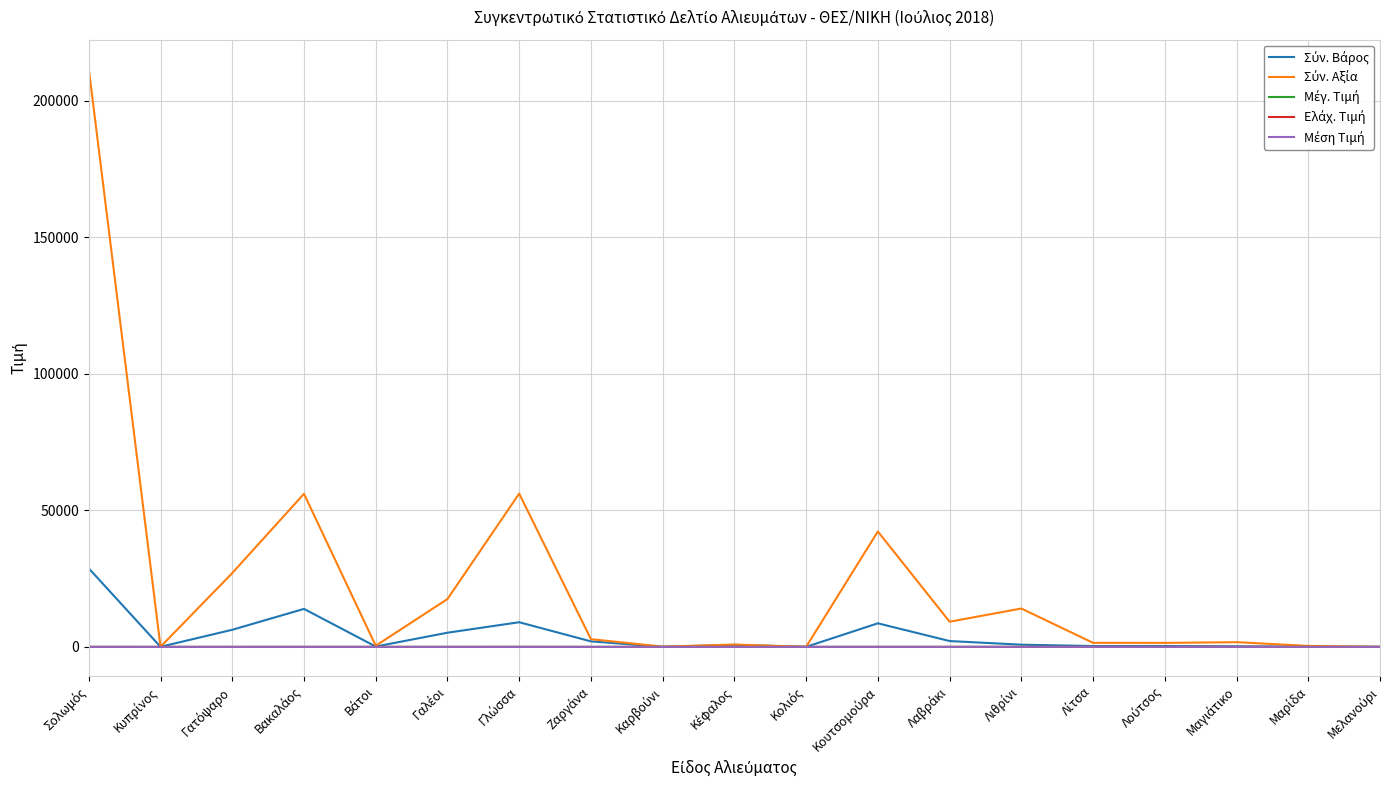

What is the maximum value shown in the chart?

211691.9